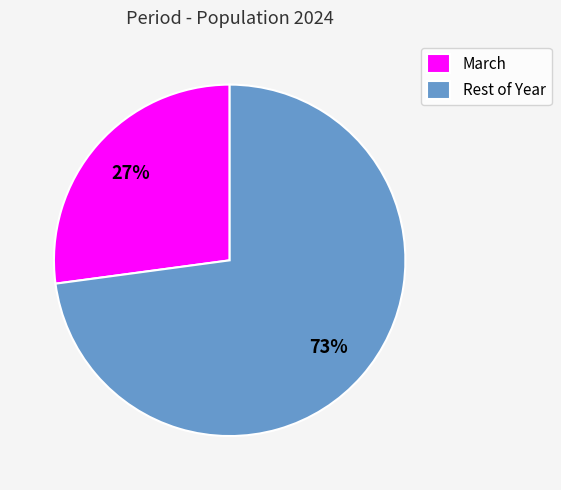

What percentage is the March slice, to the nearest percent?

27%